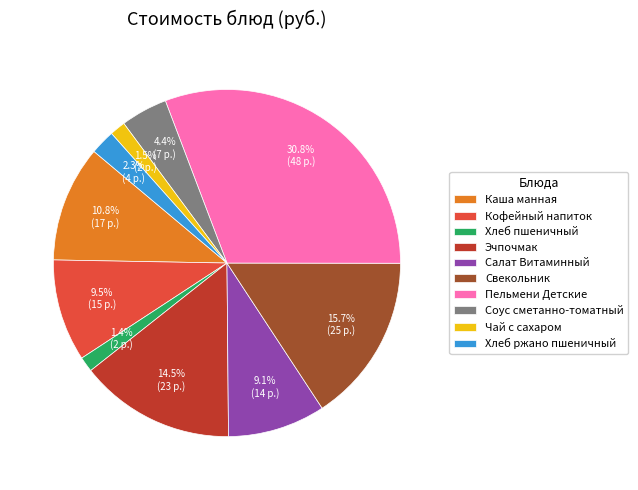

Do Салат Витаминный and Каша манная together represent more than half of the pie?

No